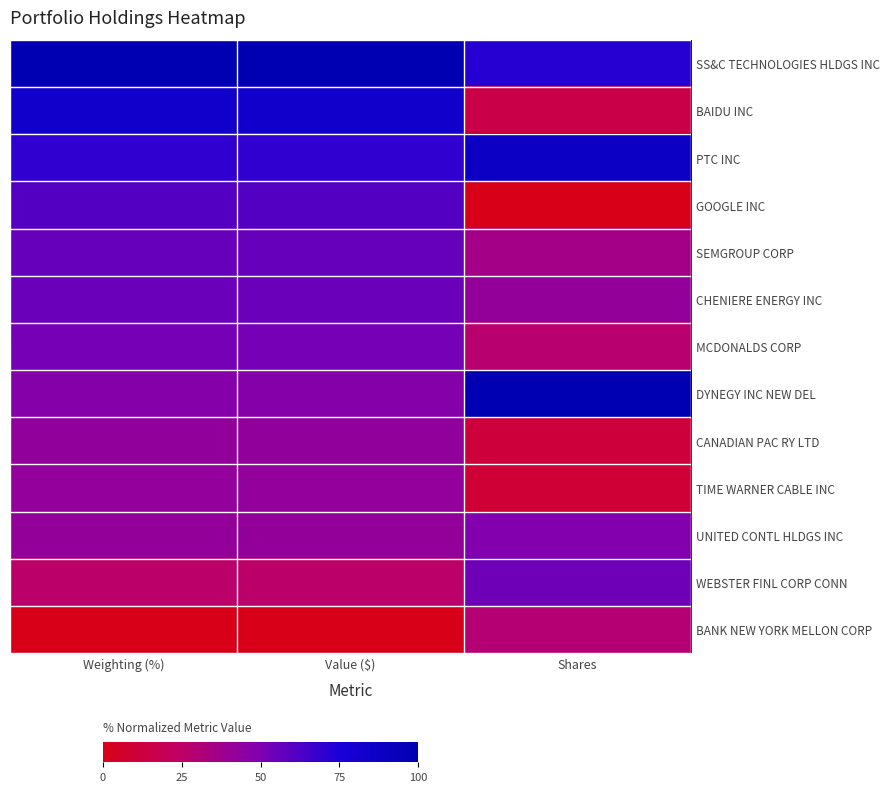

Reading left to right, list all the values displayed in this chart.

SS&C TECHNOLOGIES HLDGS INC: Weighting (%)=100.0	Value ($)=100.0	Shares=71.8
BAIDU INC: Weighting (%)=82.8	Value ($)=82.8	Shares=14.9
PTC INC: Weighting (%)=69.2	Value ($)=69.2	Shares=87.5
GOOGLE INC: Weighting (%)=60.8	Value ($)=60.8	Shares=0.0
SEMGROUP CORP: Weighting (%)=56.1	Value ($)=56.1	Shares=36.2
CHENIERE ENERGY INC: Weighting (%)=55.0	Value ($)=55.0	Shares=42.1
MCDONALDS CORP: Weighting (%)=52.4	Value ($)=52.4	Shares=27.8
DYNEGY INC NEW DEL: Weighting (%)=47.3	Value ($)=47.3	Shares=100.0
CANADIAN PAC RY LTD: Weighting (%)=42.6	Value ($)=42.6	Shares=11.6
TIME WARNER CABLE INC: Weighting (%)=42.4	Value ($)=42.3	Shares=9.7
UNITED CONTL HLDGS INC: Weighting (%)=42.0	Value ($)=42.0	Shares=48.7
WEBSTER FINL CORP CONN: Weighting (%)=26.5	Value ($)=26.5	Shares=54.3
BANK NEW YORK MELLON CORP: Weighting (%)=0.0	Value ($)=0.0	Shares=29.3